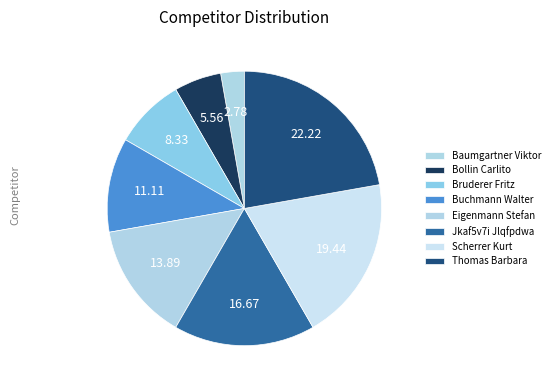

Count the number of slices in the pie.

8